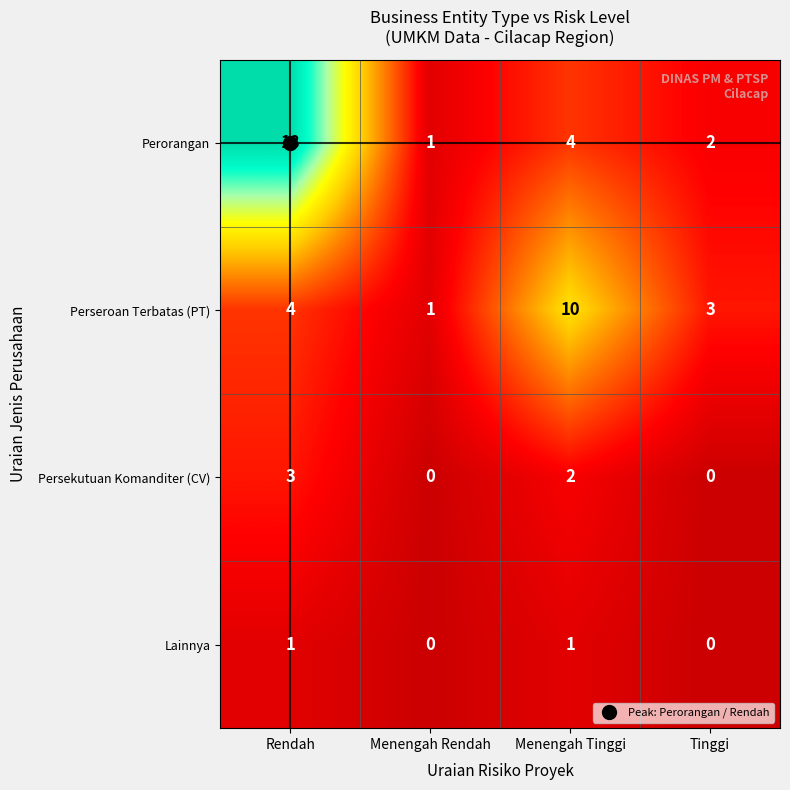

What is the total value across all series at Menengah Tinggi?

17